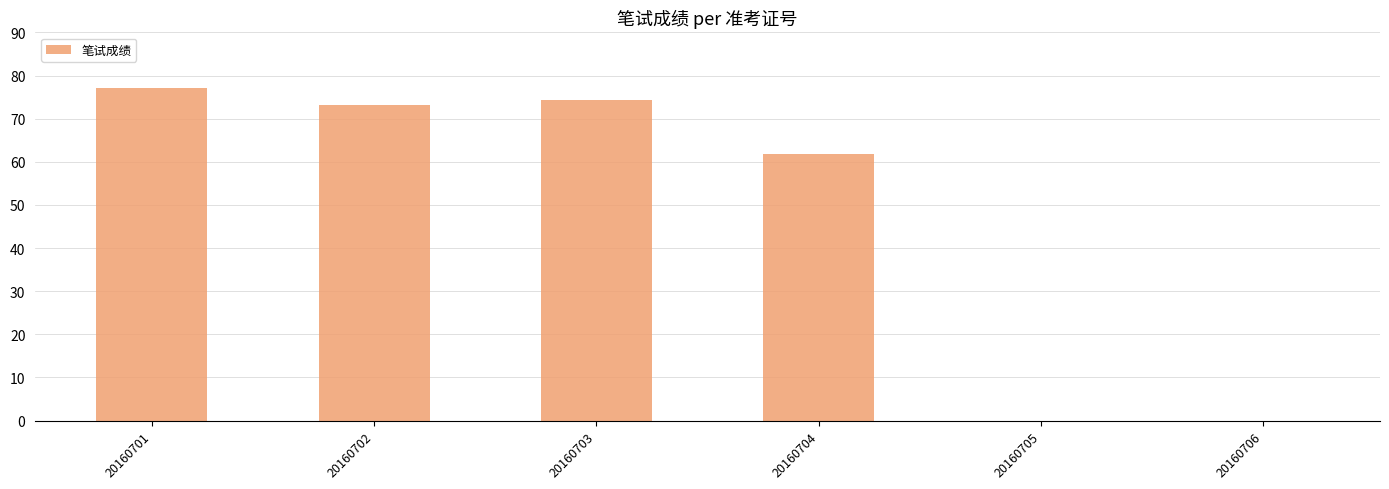

Reading left to right, transcribe all the data shown in this chart.

77.0	73.1	74.3	61.8	0.0	0.0